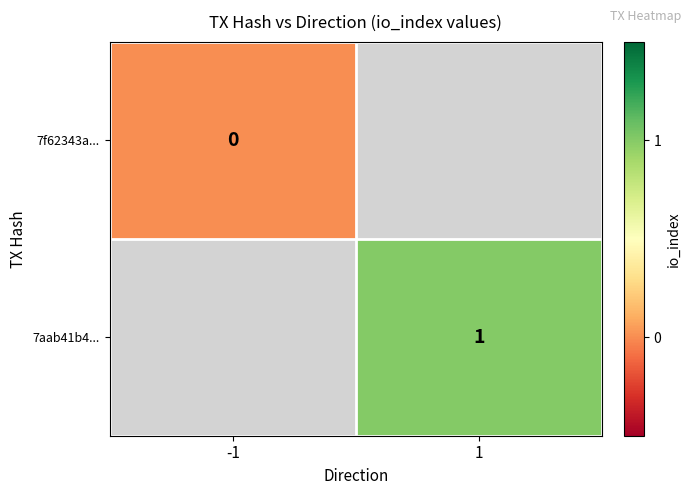

Is it true that 7aab41b4... equals 1 at 1?

True